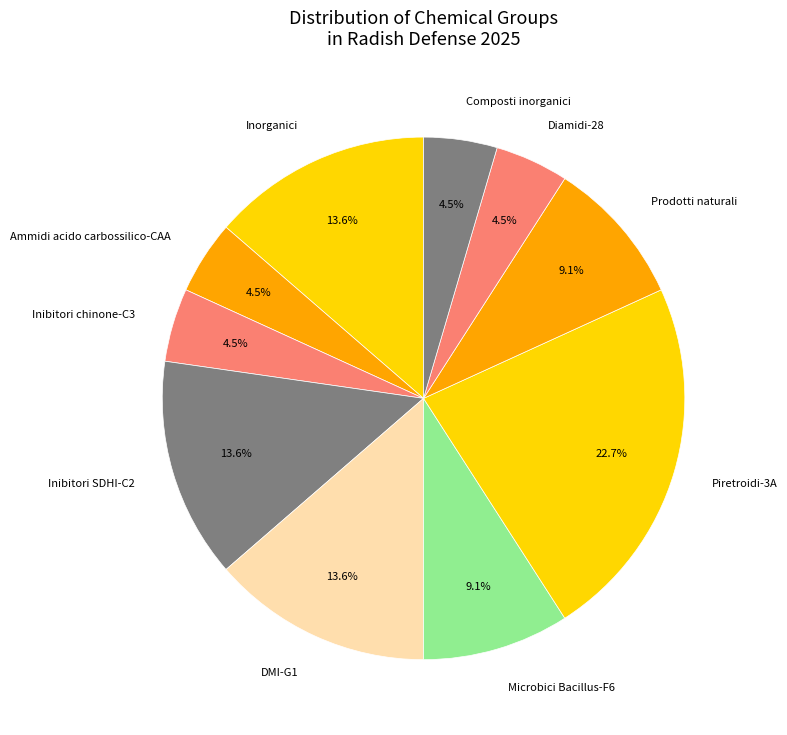

What is the largest slice in the pie chart?

Piretroidi-3A